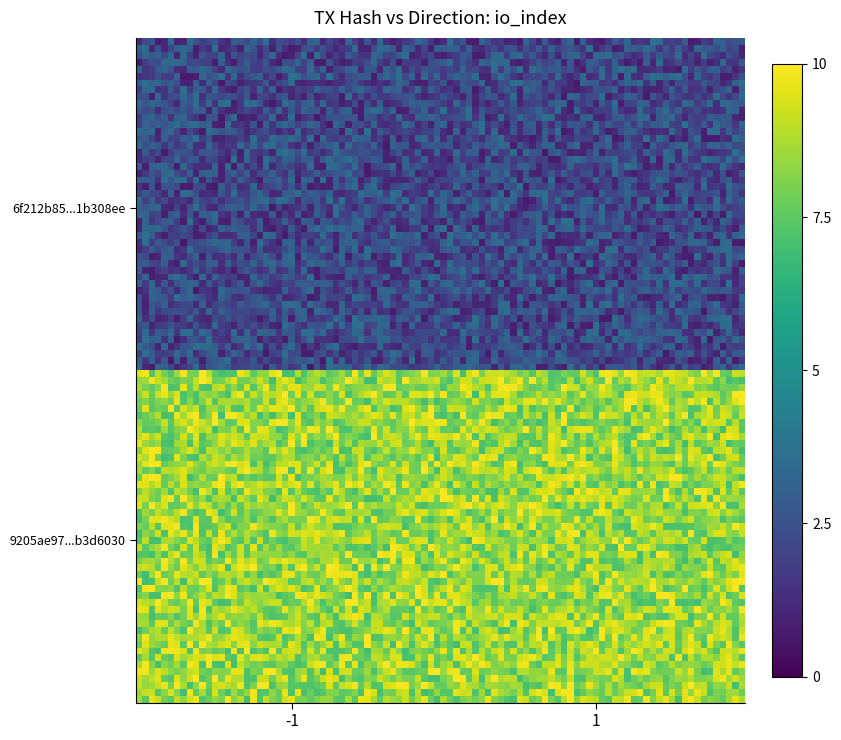

What is the maximum value shown in the chart?

10